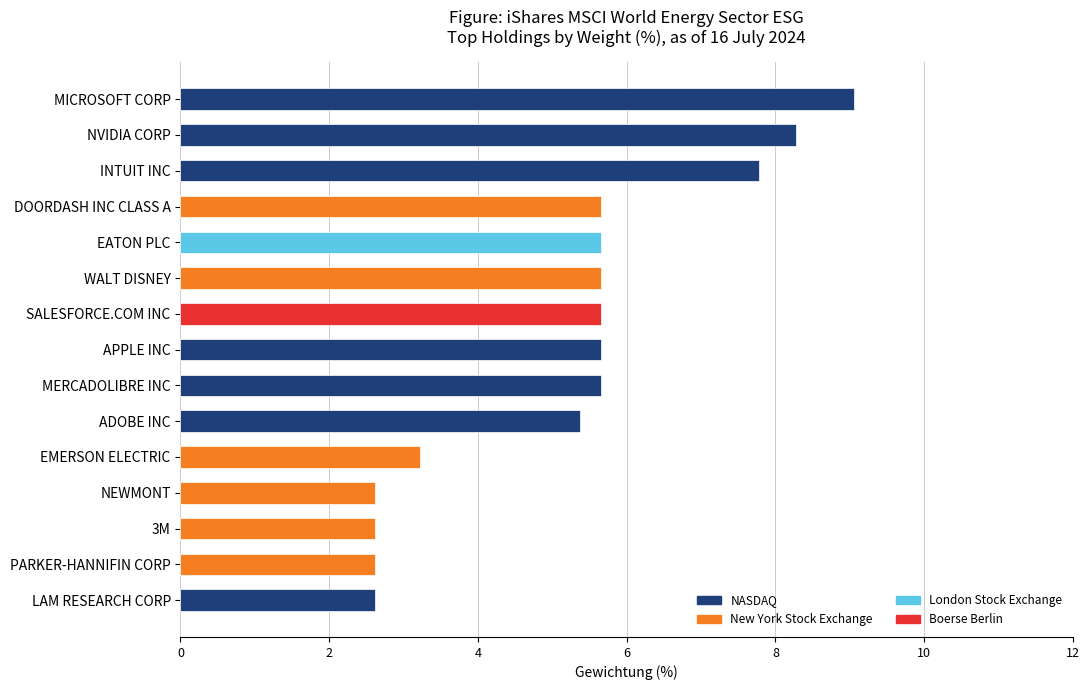

Where is the data nearest to the value 5?

ADOBE INC